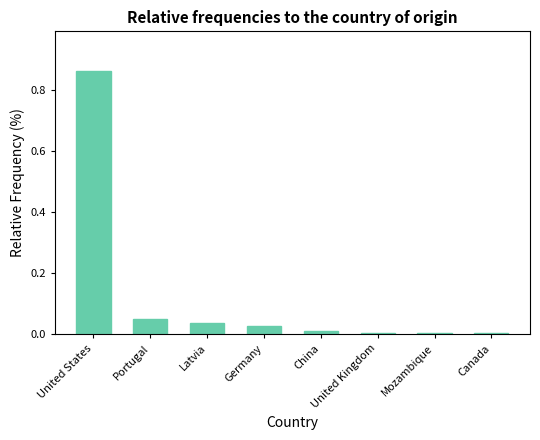

The value at Mozambique is 0.0. True or false?

True